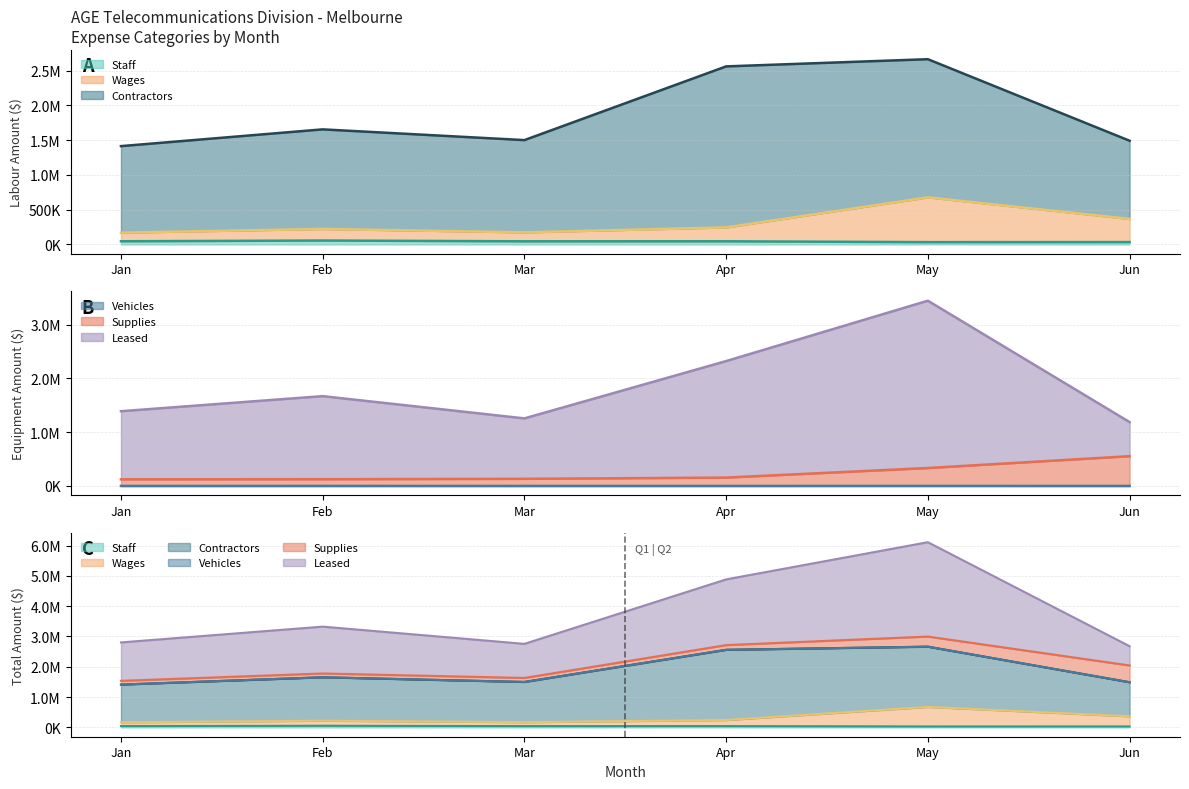

The value of Staff at Jun is 34222. True or false?

True